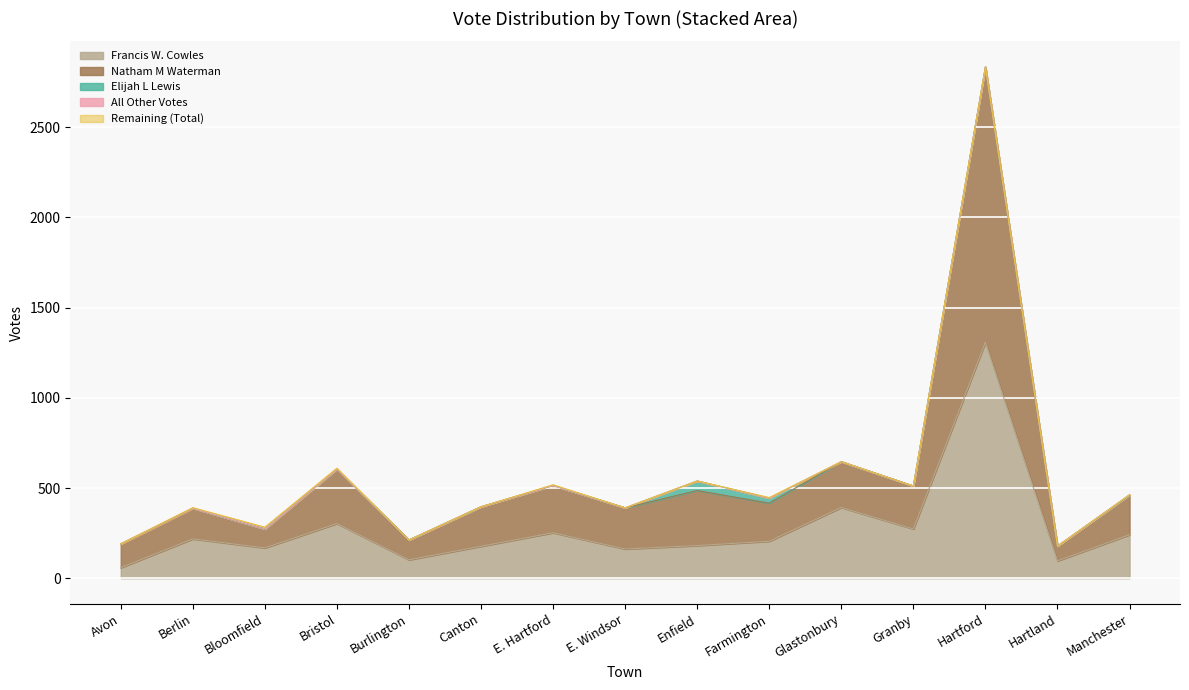

At which label does Francis W. Cowles reach its peak?

Hartford